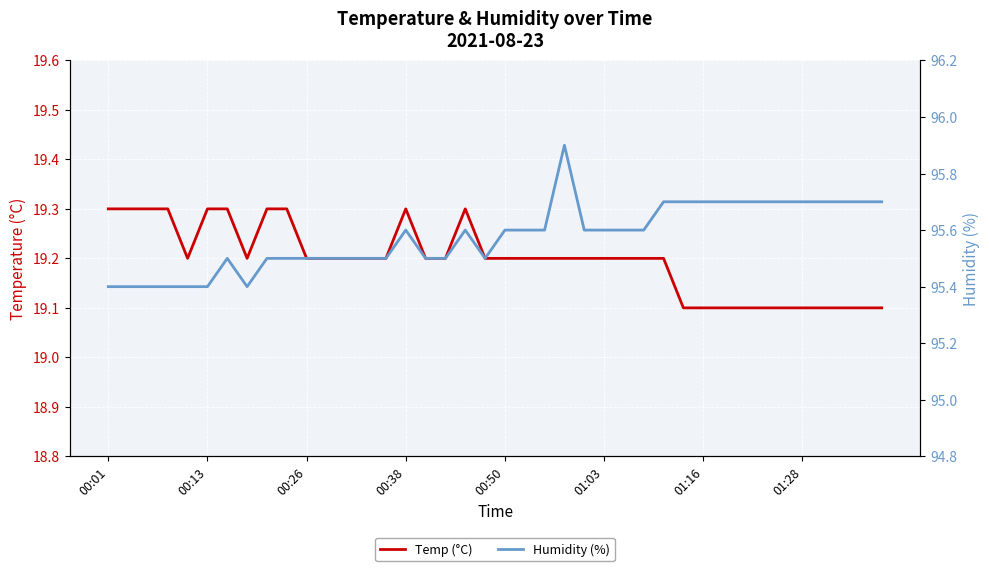

What is the minimum value for Humidity (%)?

95.4